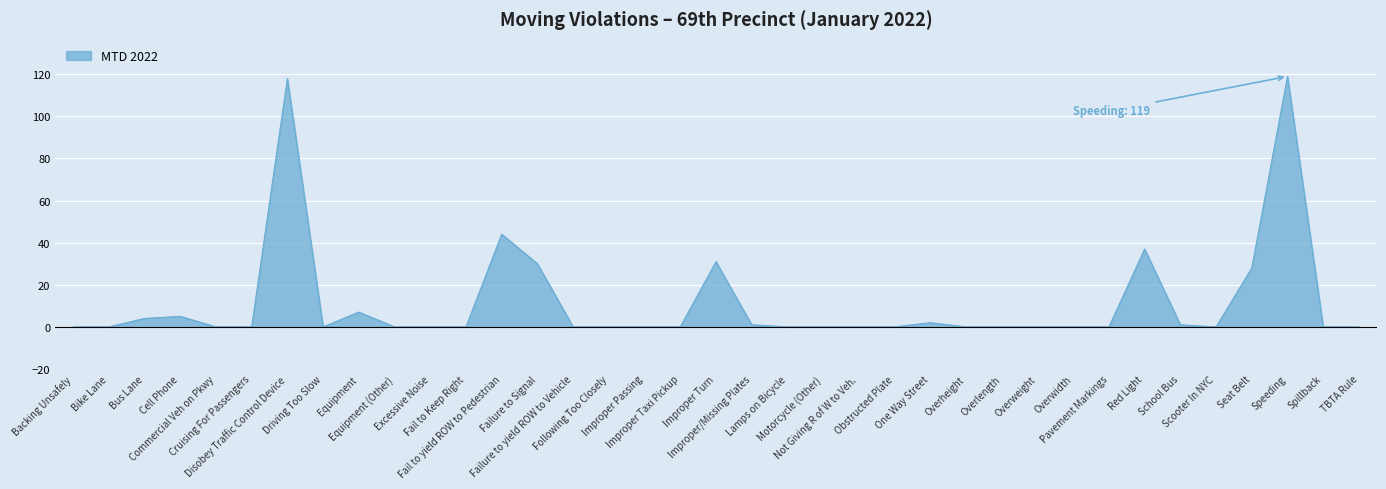

At which label is the value closest to 59?

Fail to yield ROW to Pedestrian